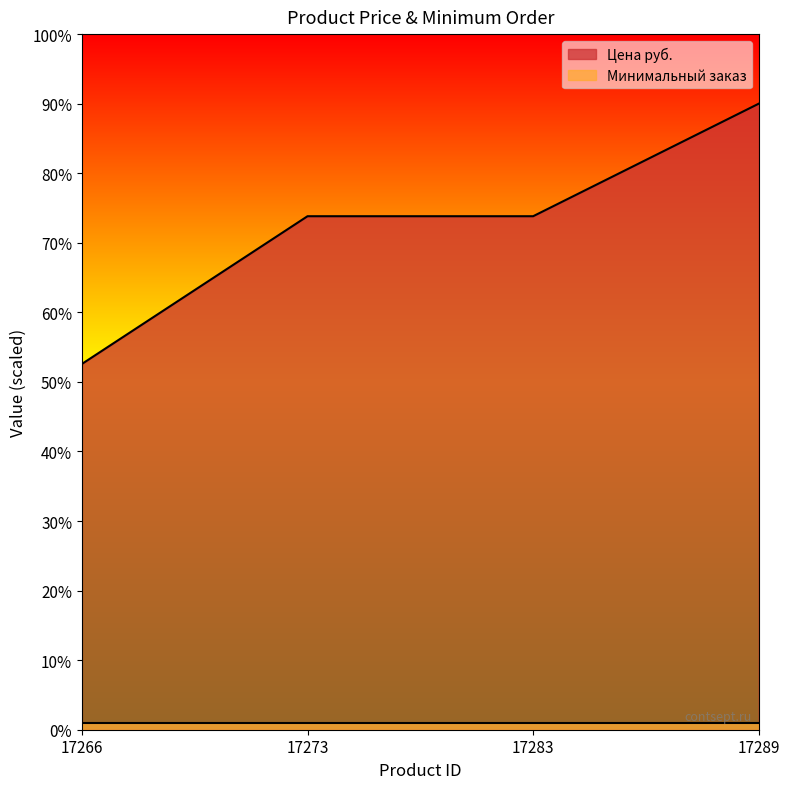

What is the value of the 3rd point from the left?

73.8